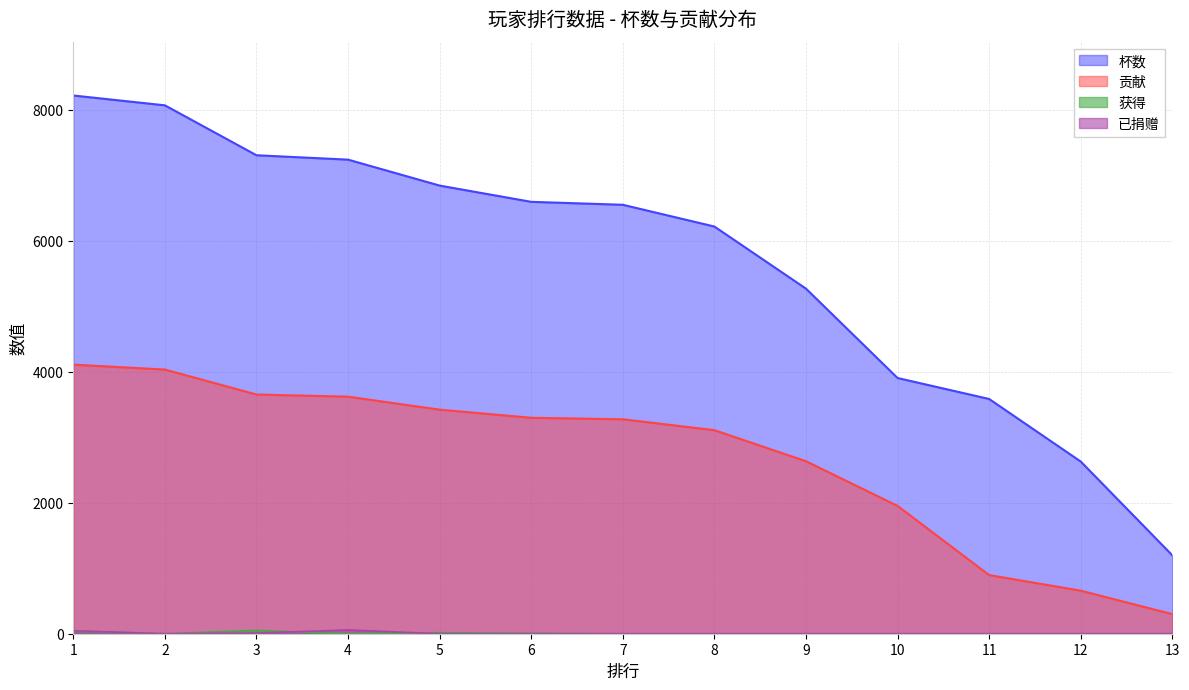

What is the greatest value displayed?

8215